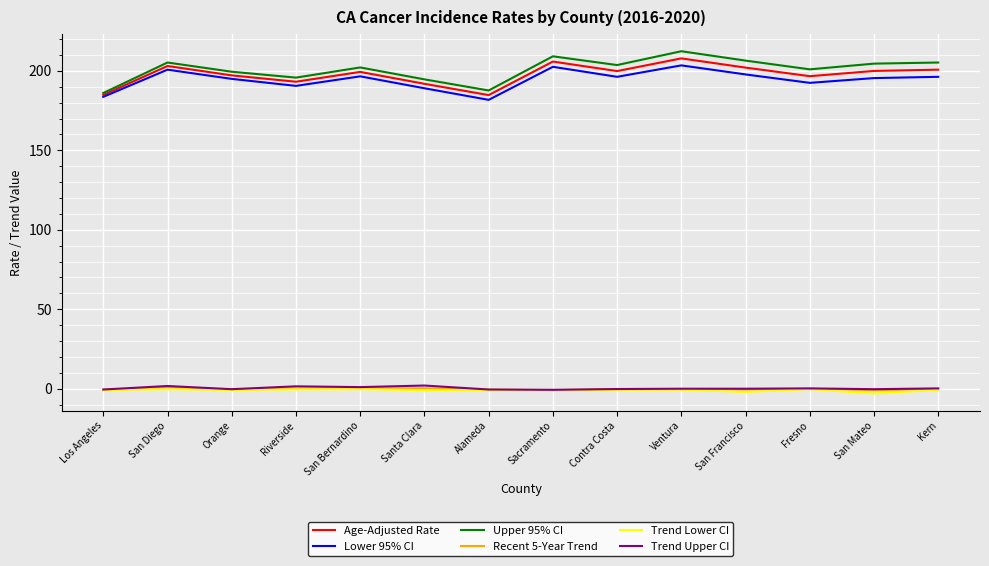

True or false: Lower 95% CI has a value of 202.6 at Sacramento.

True